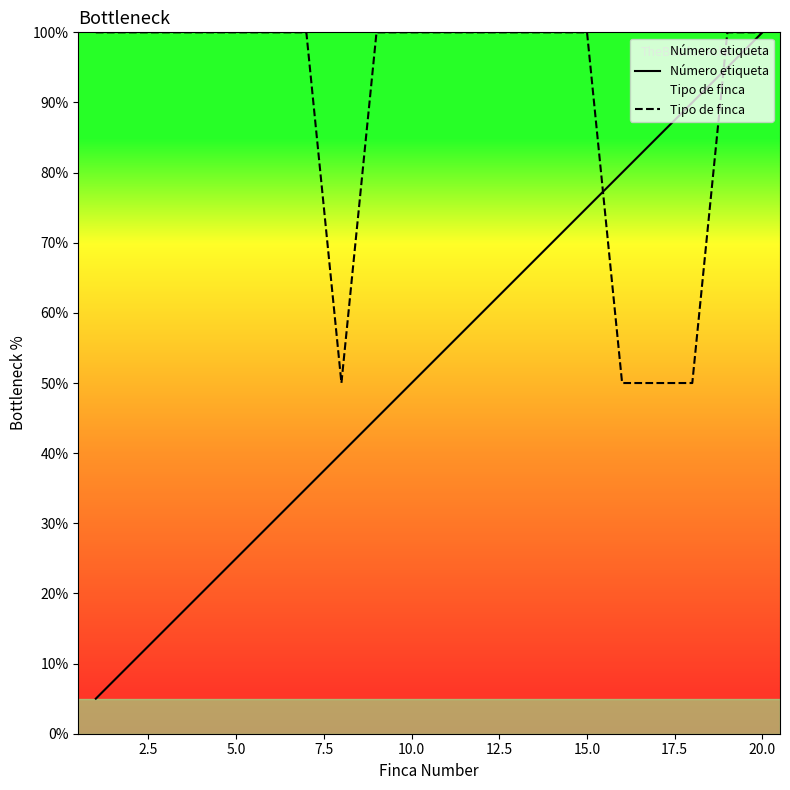

Which series has the largest total across all categories?

Tipo de finca